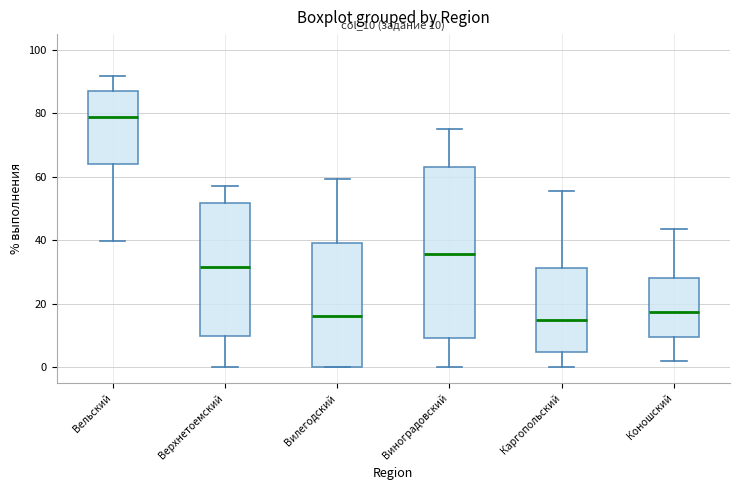

Which box has the highest median line?

Вельский